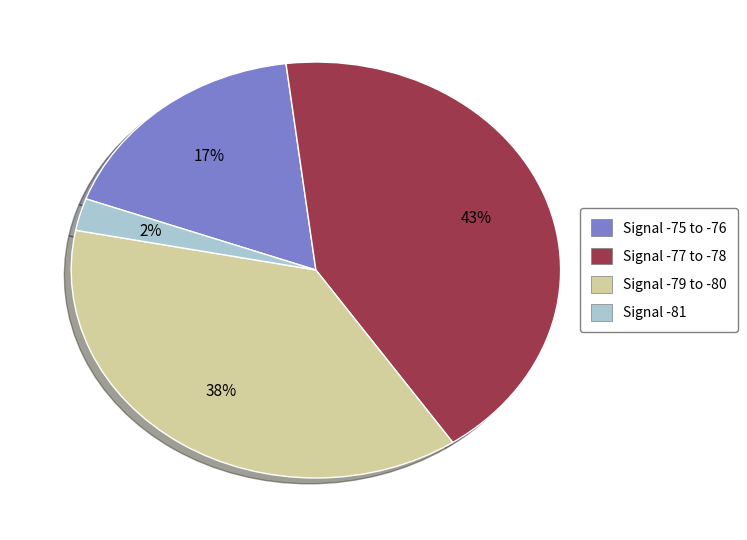

To the nearest percent, what is the average slice percentage?

25%